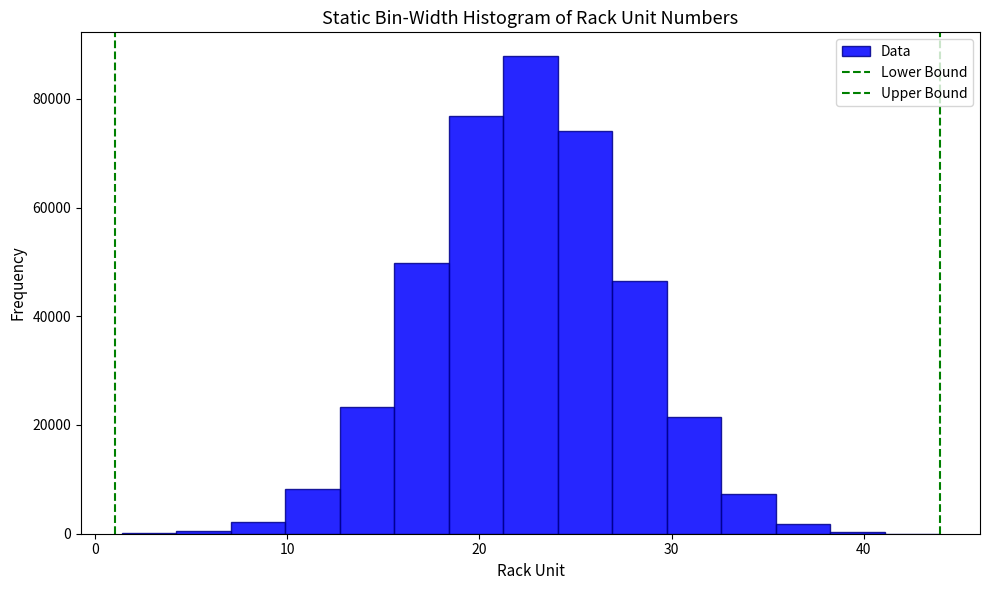

Read against the x-axis, roughly where is the centre of the tallest bar?

23